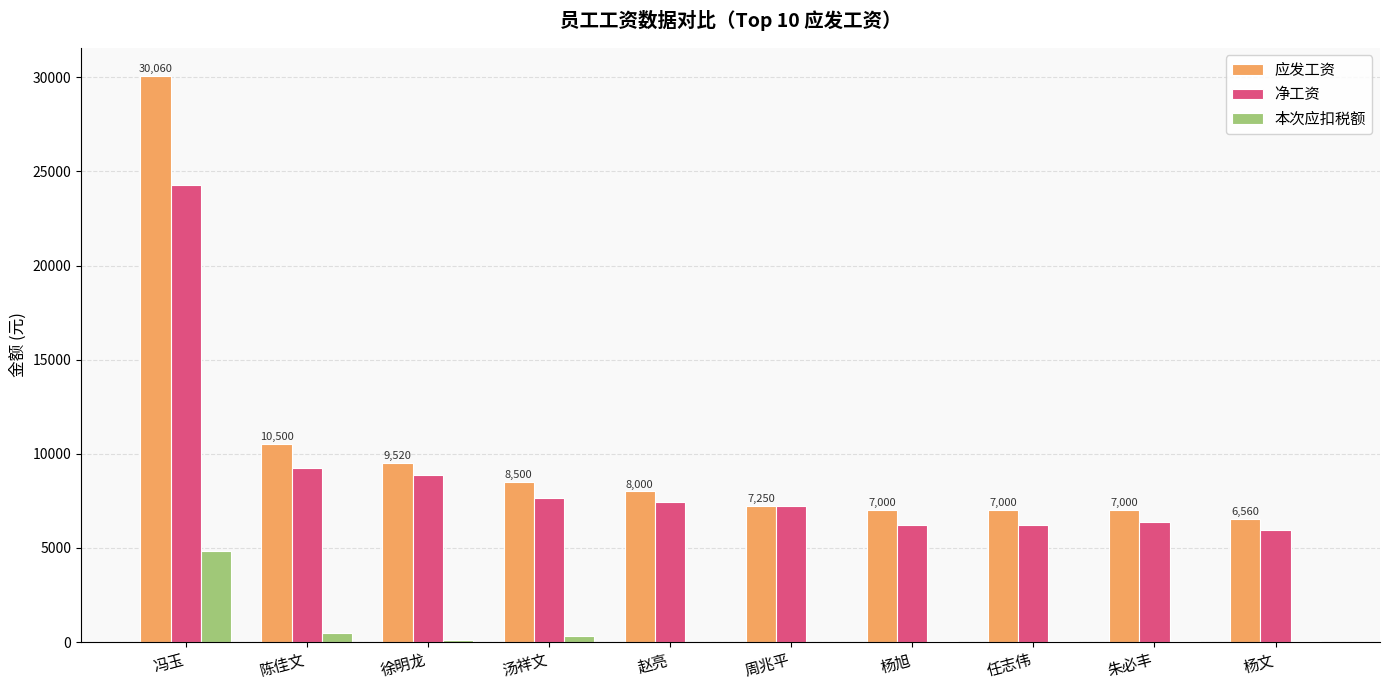

What is the average value of the 应发工资 series?

10139.0